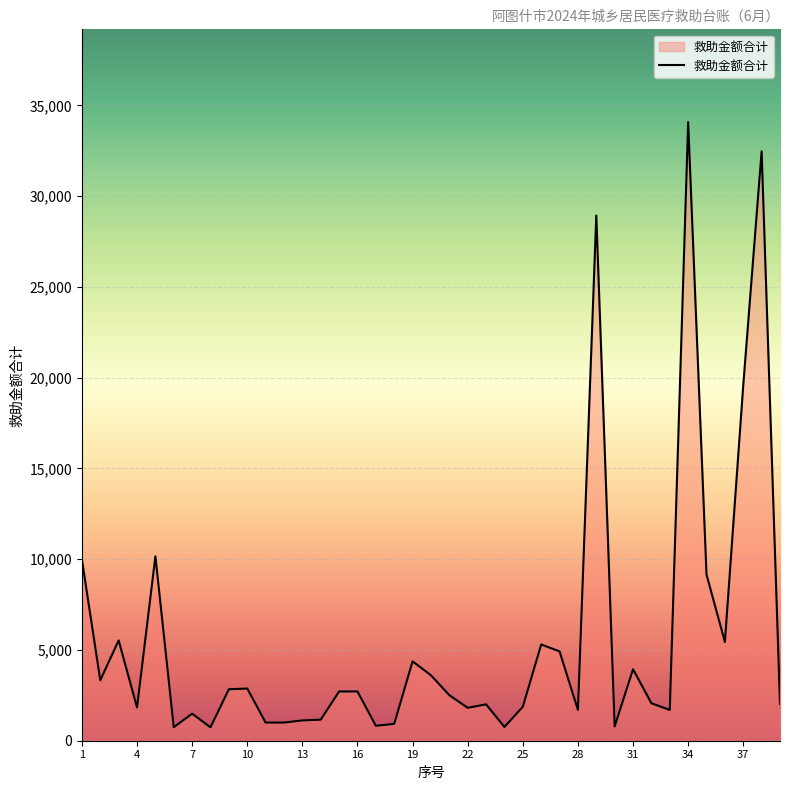

What is the difference between the maximum and minimum values?

33335.2